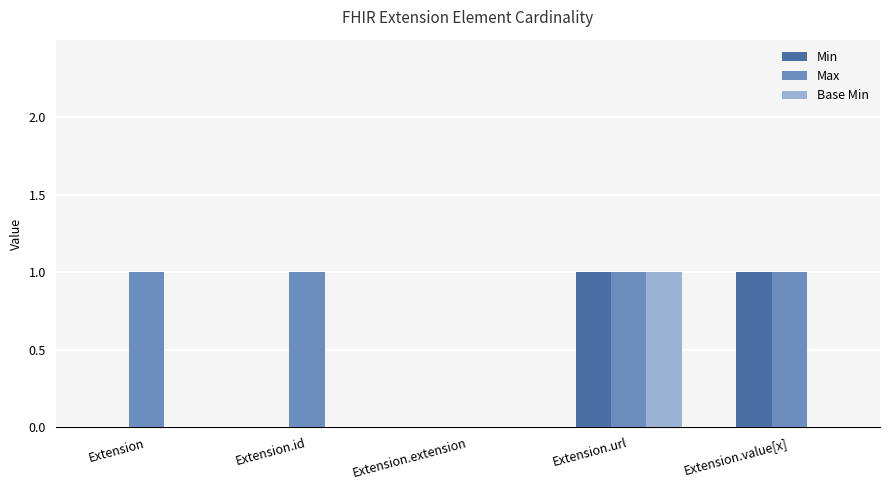

Which series has the largest total across all categories?

Max